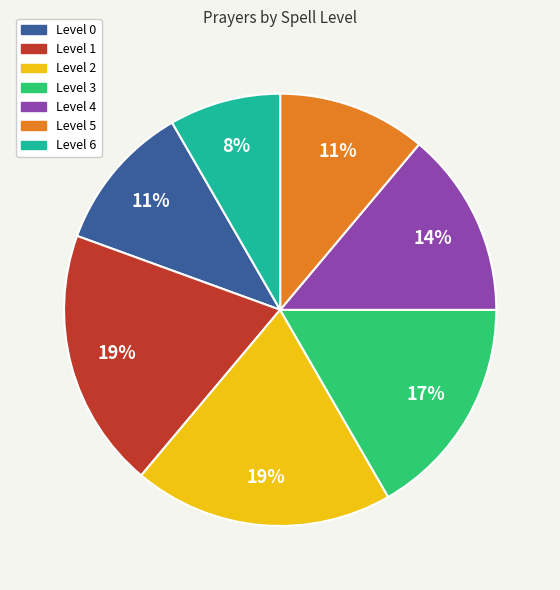

Is there any slice that represents more than half of the pie?

No